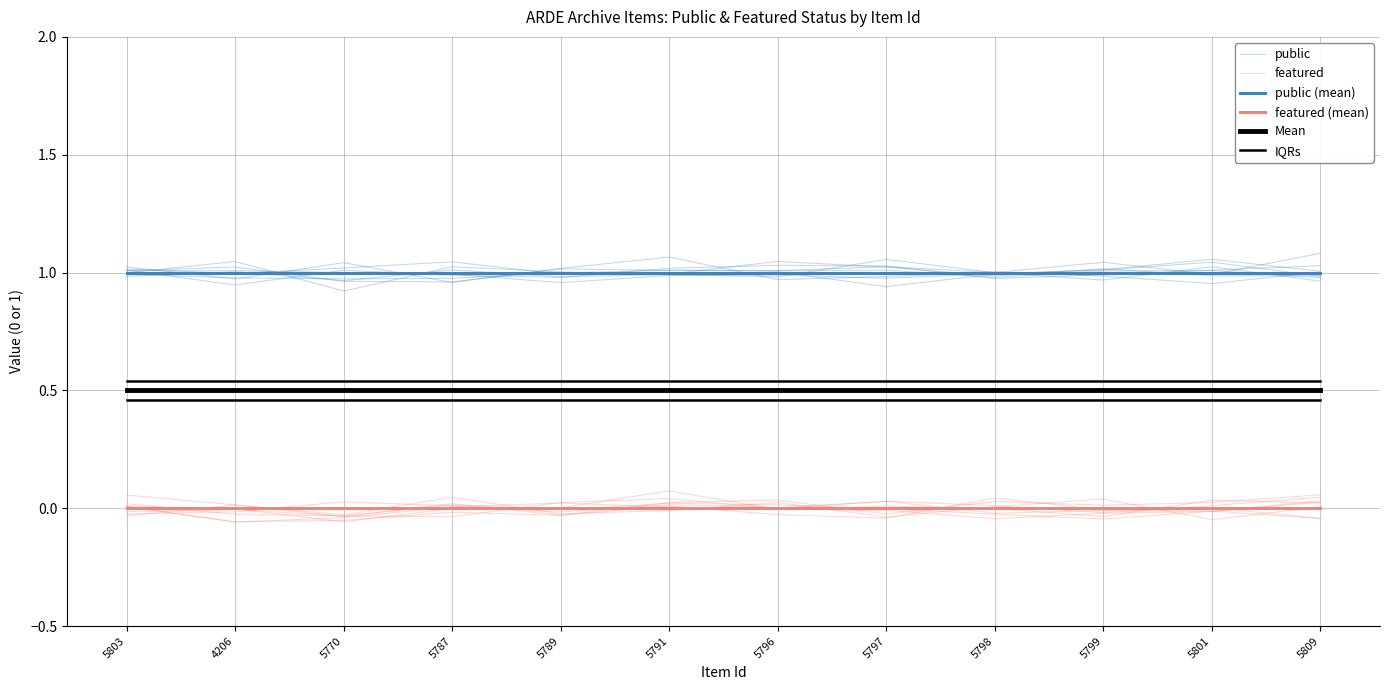

At which label does IQRs reach its peak?

5803